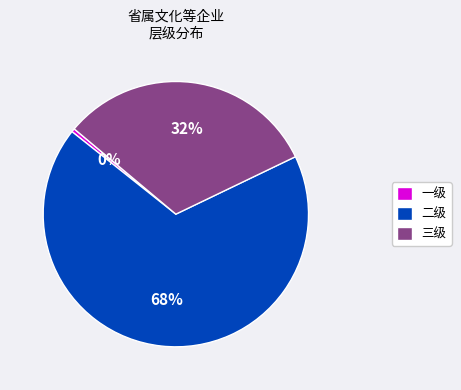

Combined, do 一级 and 二级 account for over 50%?

Yes